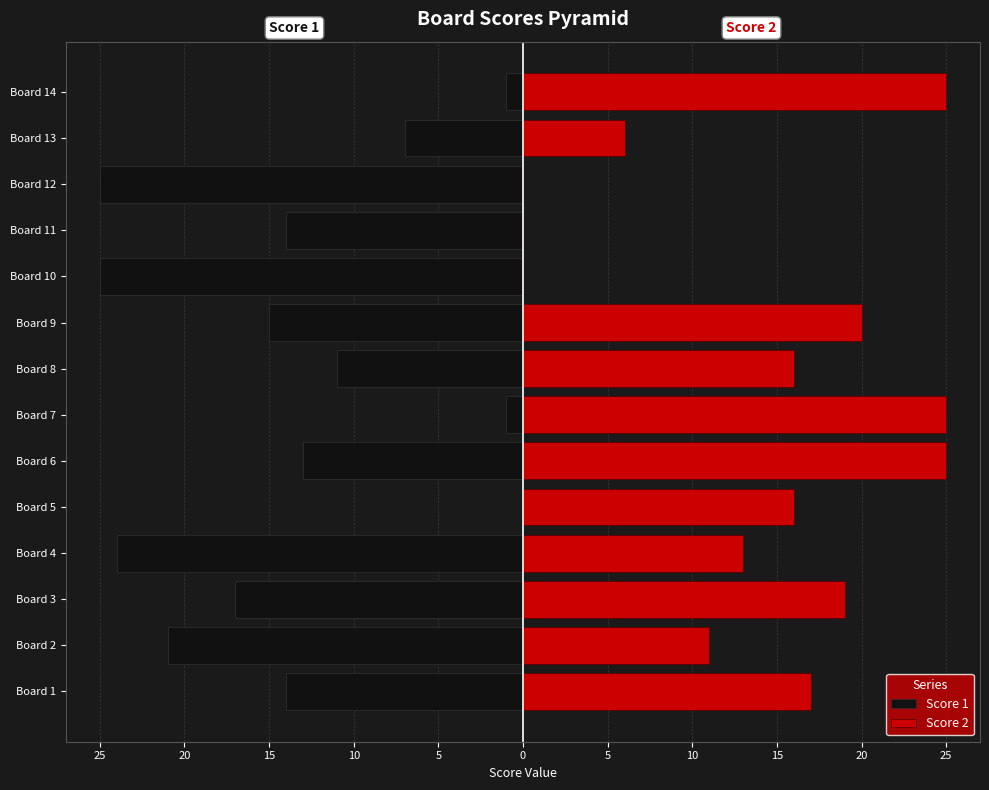

At which label does Score 1 first exceed -14?

Board 5